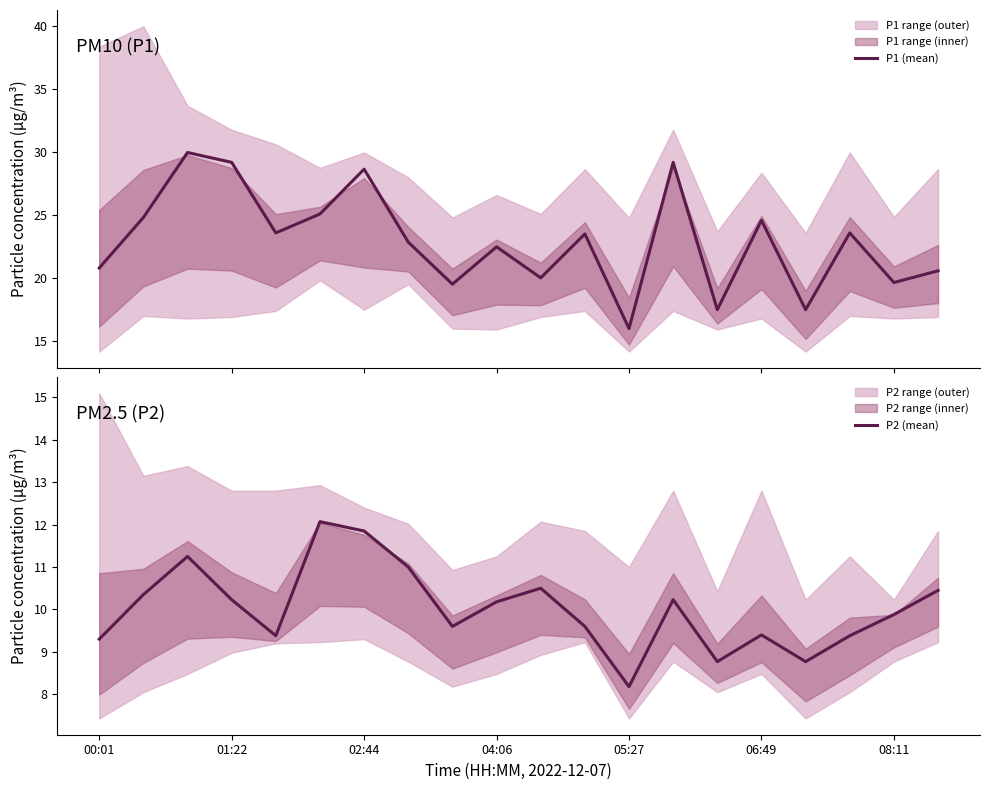

True or false: P2 (mean) has a value of 9.3 at 00:01.

True